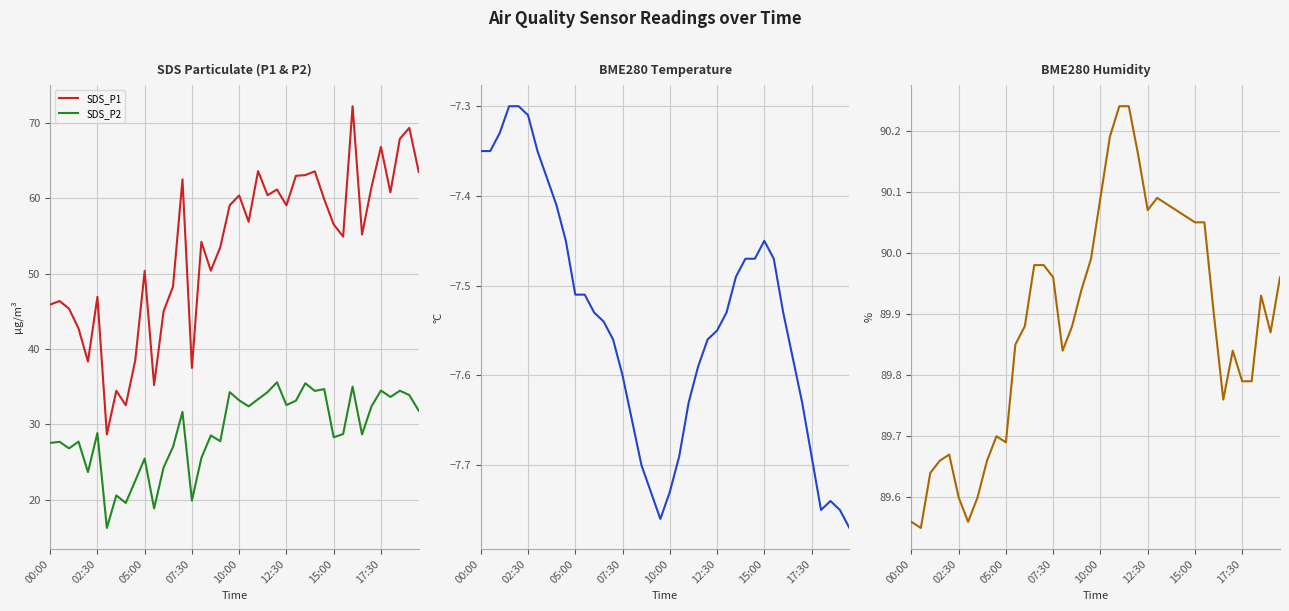

What is the value of the BME280_temperature point at the 26th from the left?

-7.5